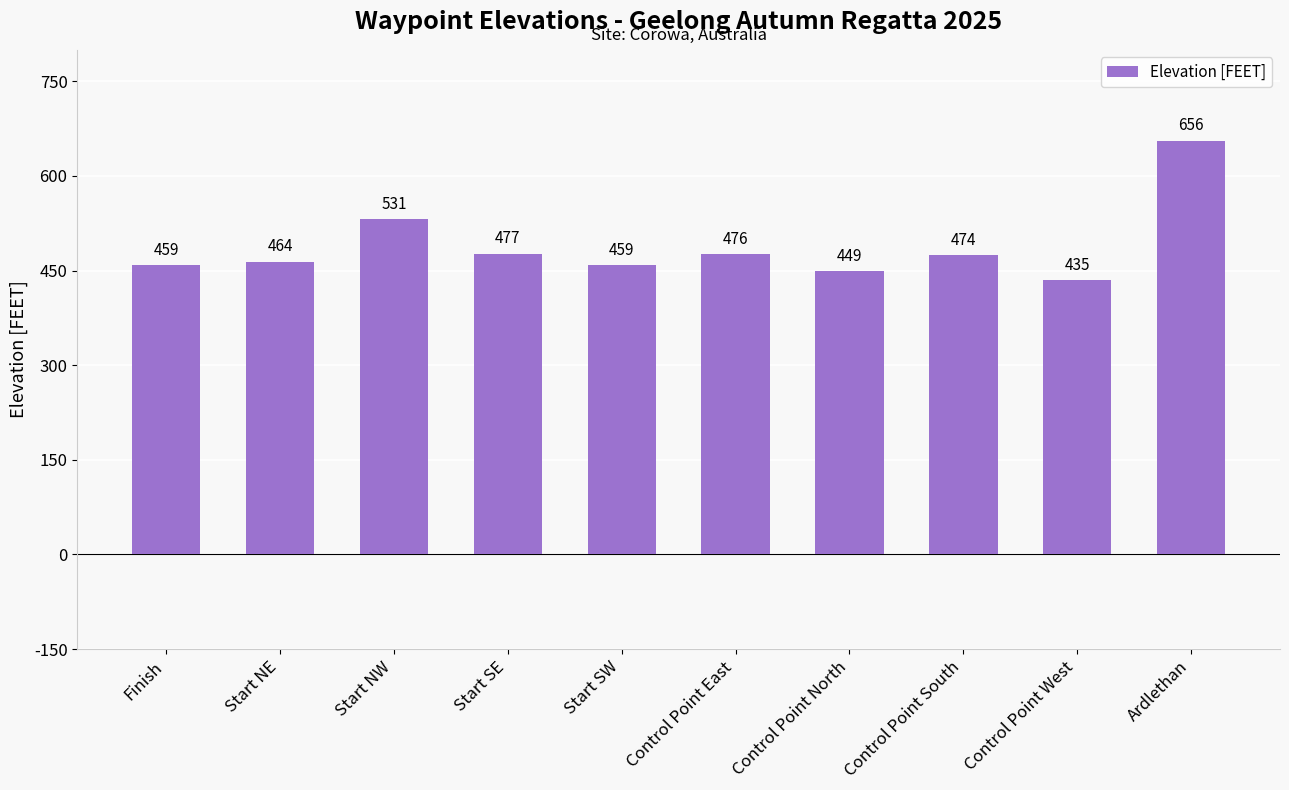

Reading left to right, list all the values displayed in this chart.

Finish=459	Start NE=464	Start NW=531	Start SE=477	Start SW=459	Control Point East=476	Control Point North=449	Control Point South=474	Control Point West=435	Ardlethan=656